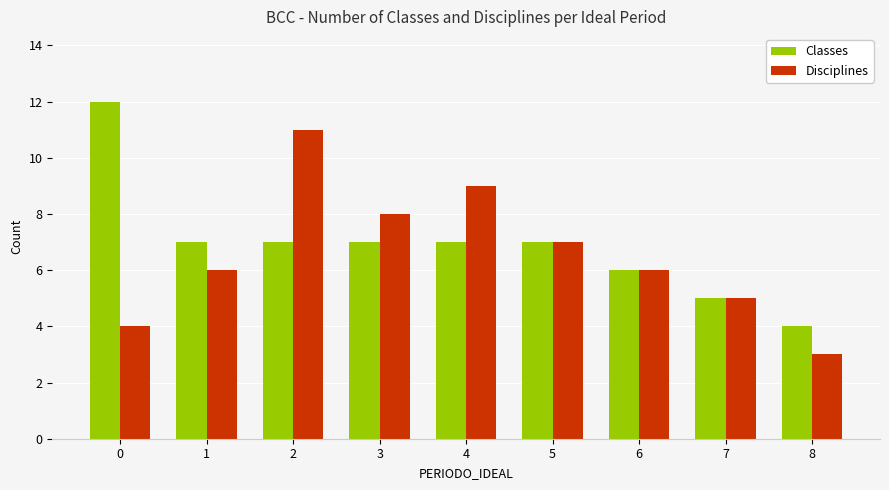

Between 1 and 4, which series saw the biggest shift?

Disciplines